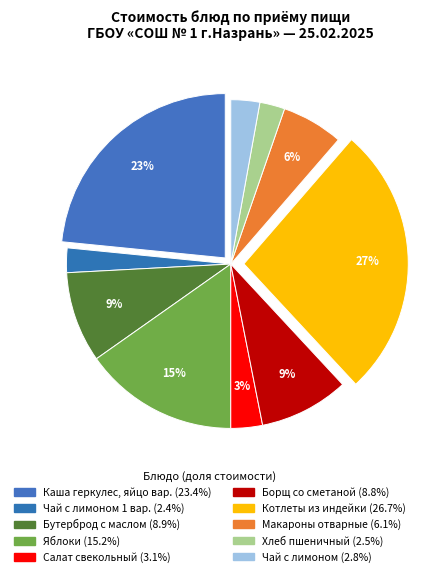

Count the number of slices in the pie.

10